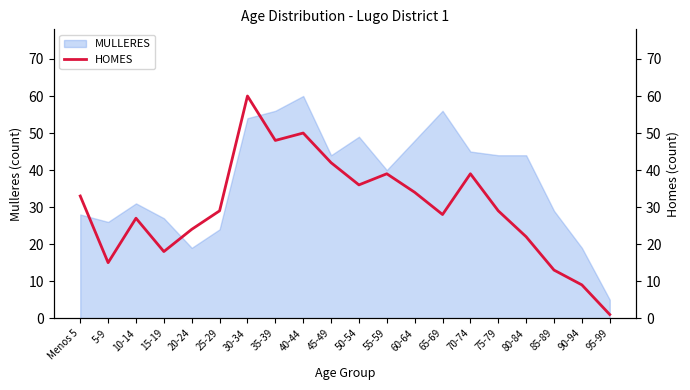

The MULLERES series shows 27 at 45-49. True or false?

False